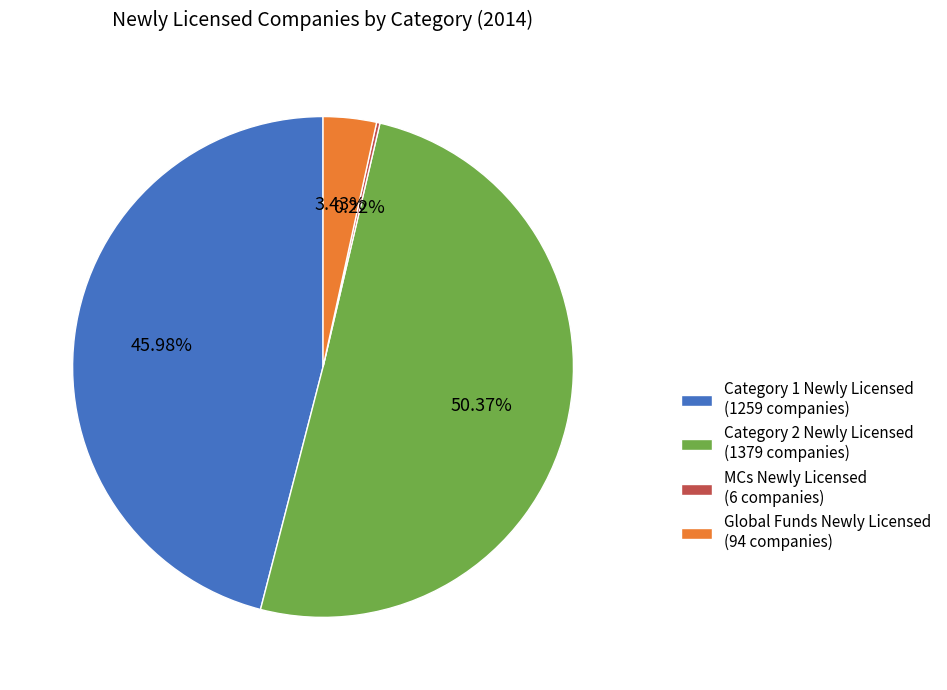

Between Category 1 Newly Licensed and Category 2 Newly Licensed, which is larger?

Category 2 Newly Licensed